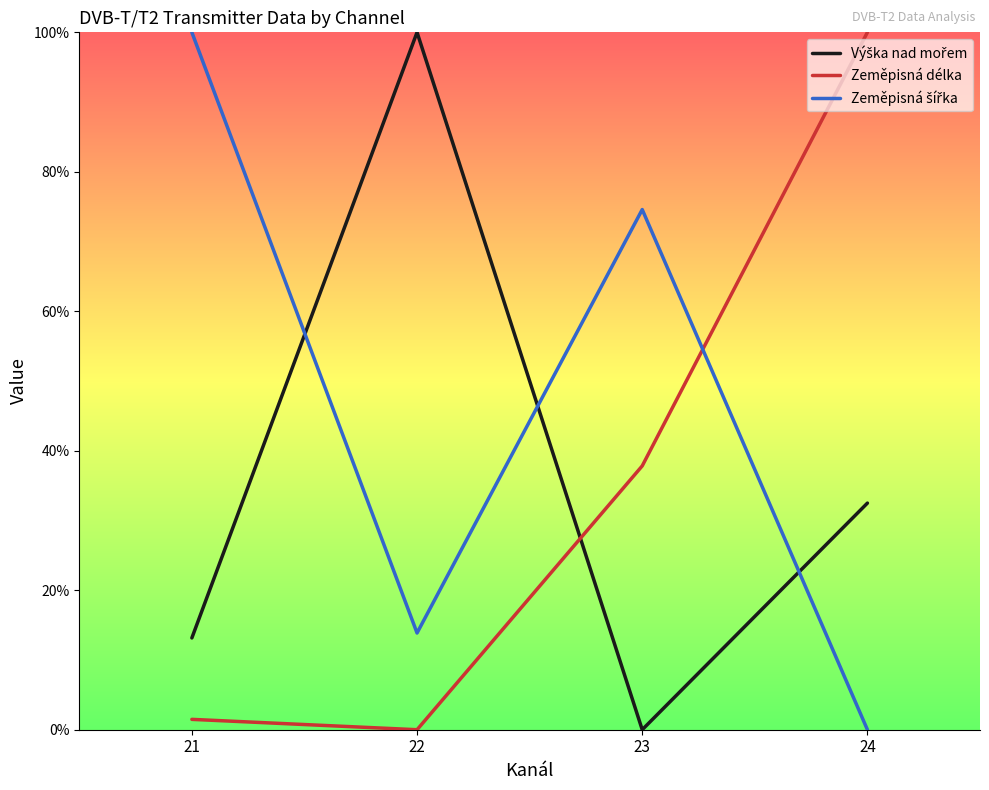

What is the maximum value shown in the chart?

100.0